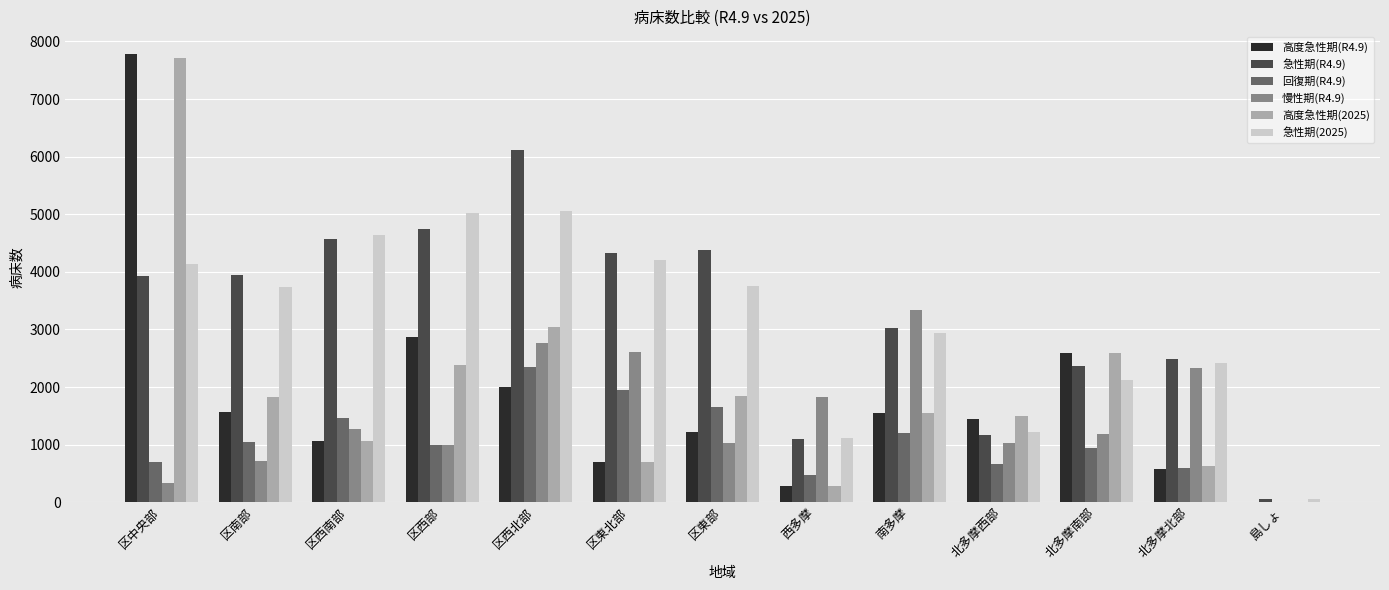

The value of 高度急性期(R4.9) at 区東部 is 1222. True or false?

True